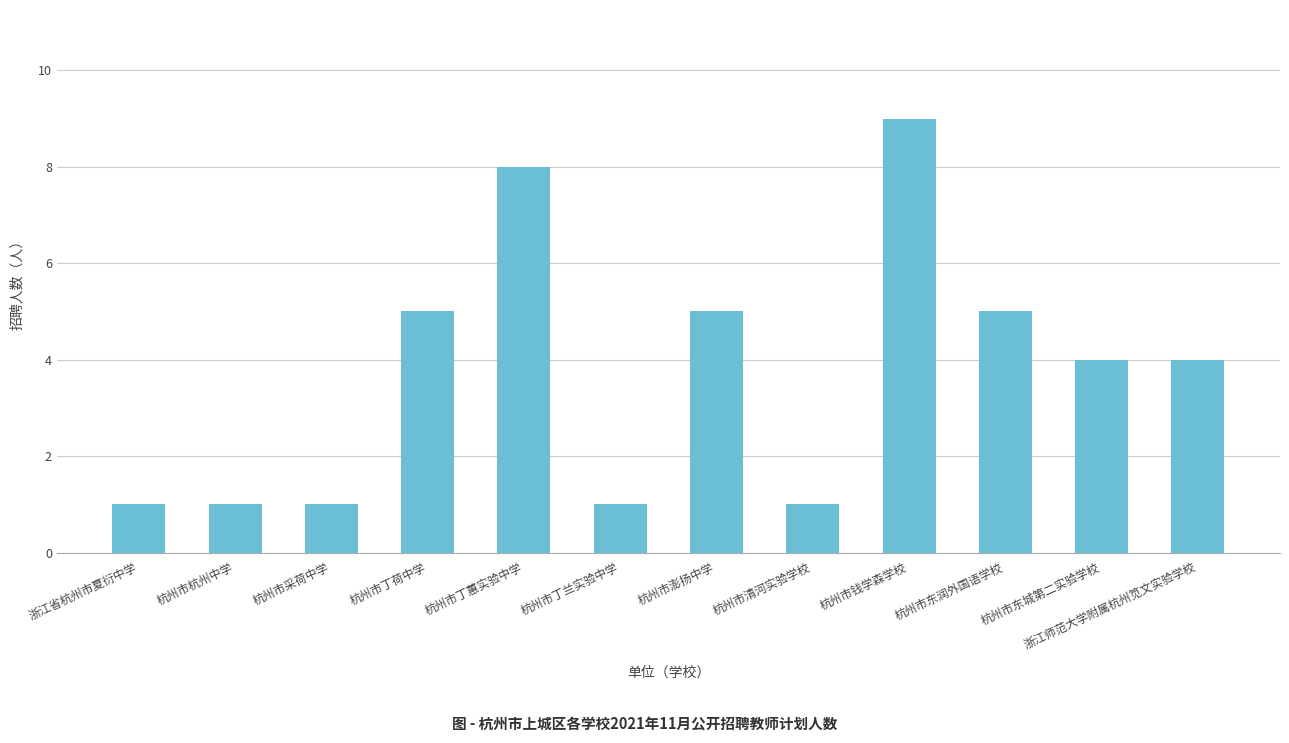

Is it true that the value at 杭州市澎扬中学 is 5?

True